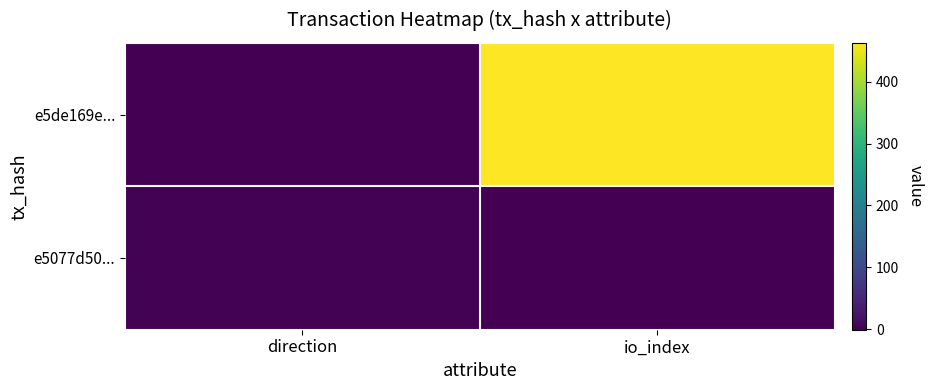

Rank the series by their average value, from lowest to highest.

e5077d50..., e5de169e...